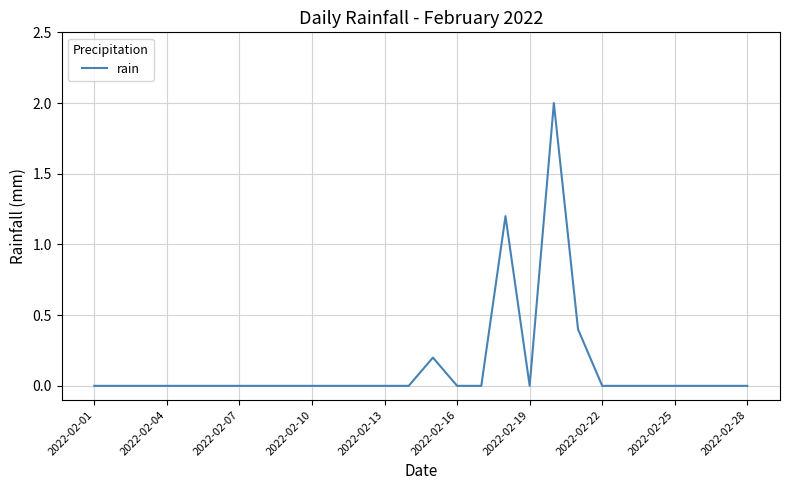

What is the greatest value displayed?

2.0